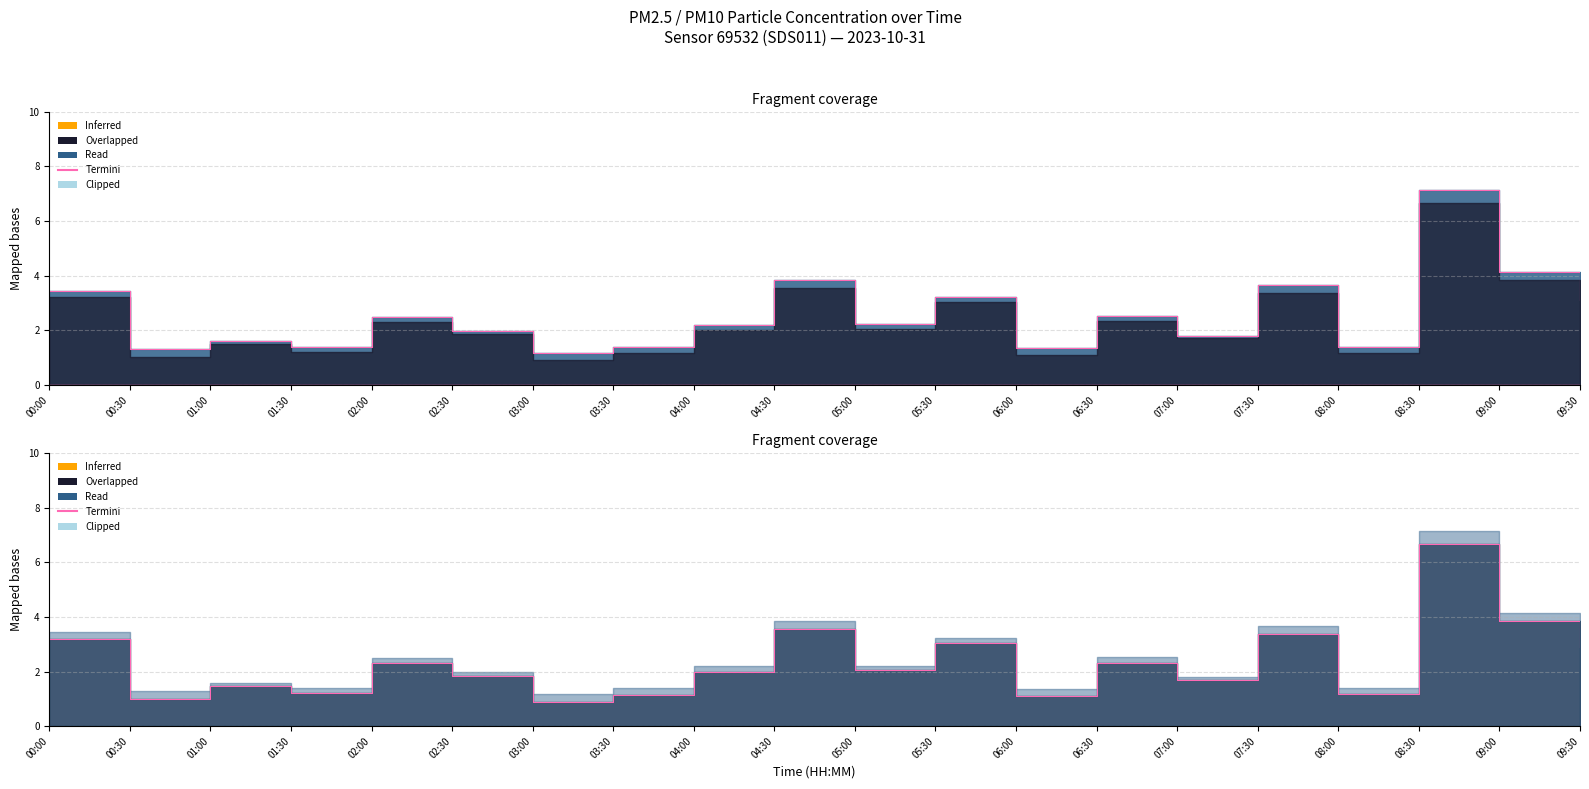

List the labels in order of value, largest first.

08:30, 09:00, 04:30, 07:30, 00:00, 05:30, 09:30, 06:30, 02:00, 05:00, 04:00, 02:30, 07:00, 01:00, 01:30, 08:00, 03:30, 06:00, 00:30, 03:00